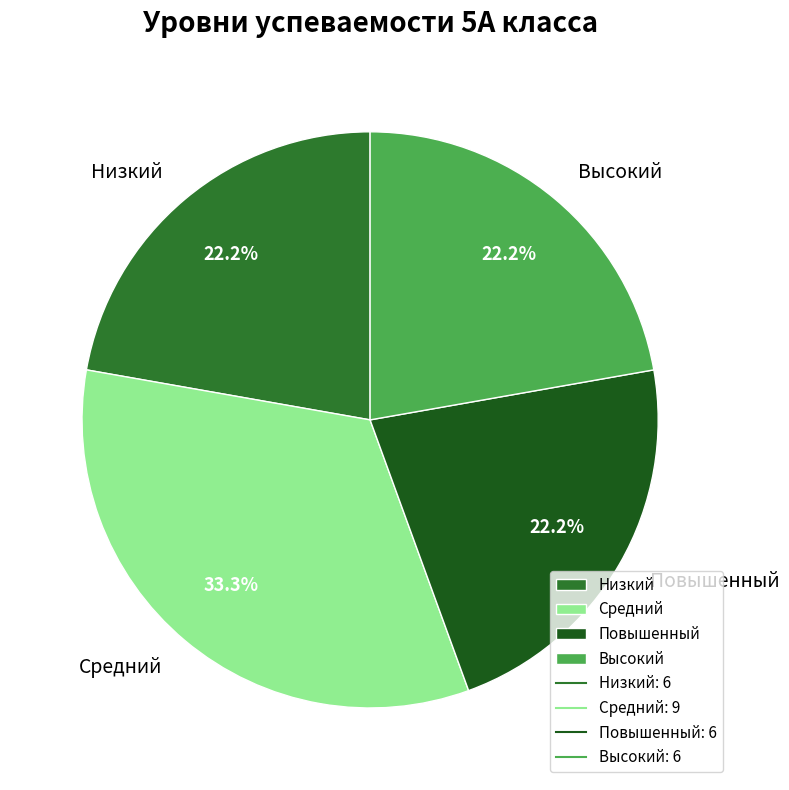

How many segments does this pie chart have?

4